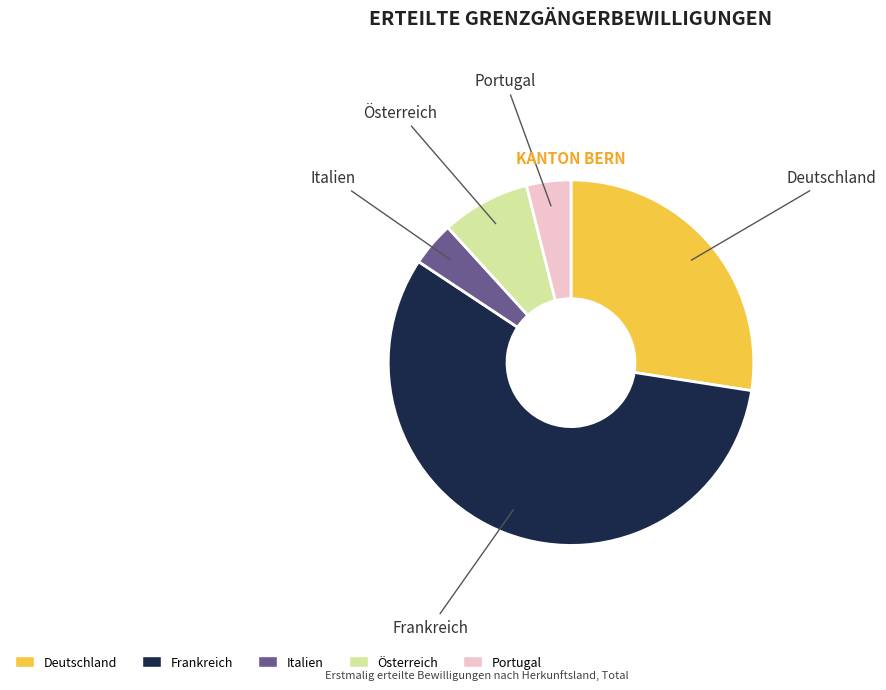

Do Italien and Portugal together represent more than half of the pie?

No